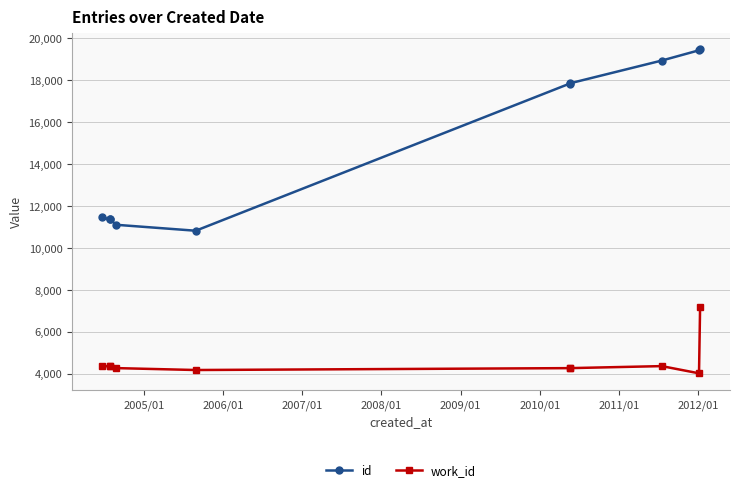

List the series in order of their overall mean, highest first.

id, work_id